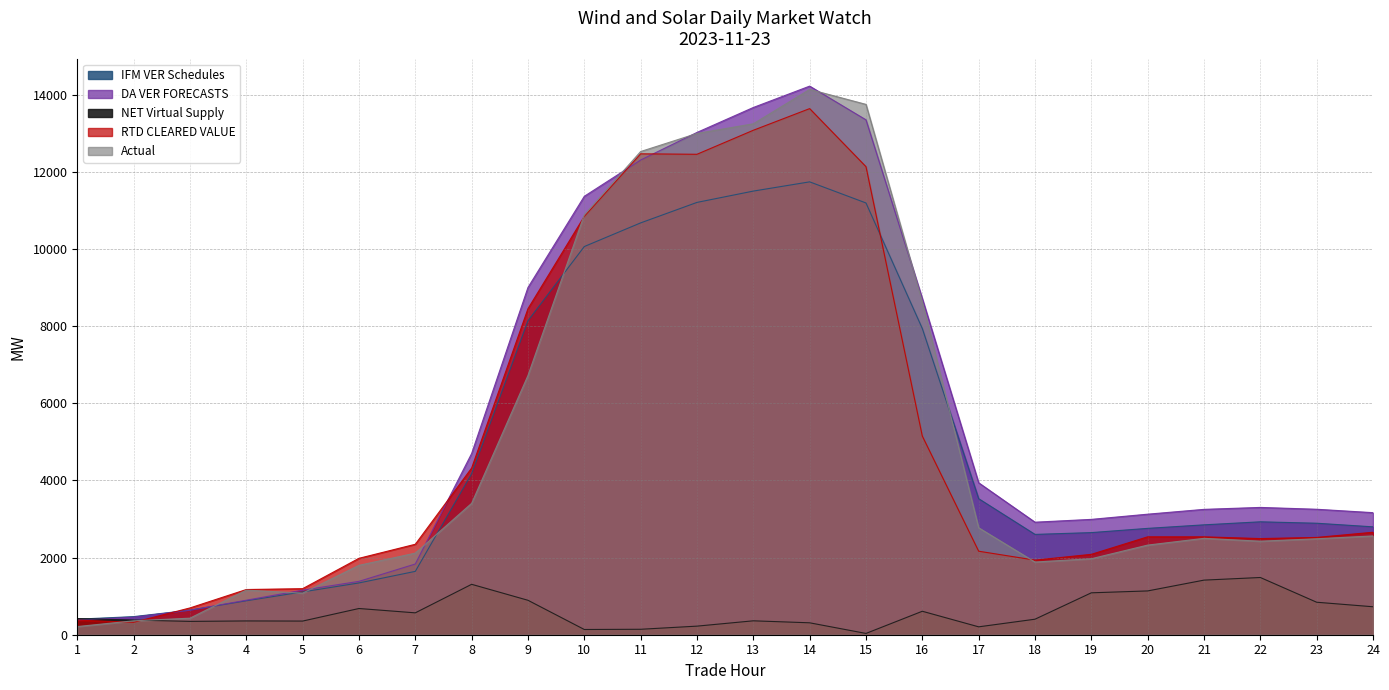

True or false: IFM VER Schedules has more than 0 points higher than both neighbors.

True